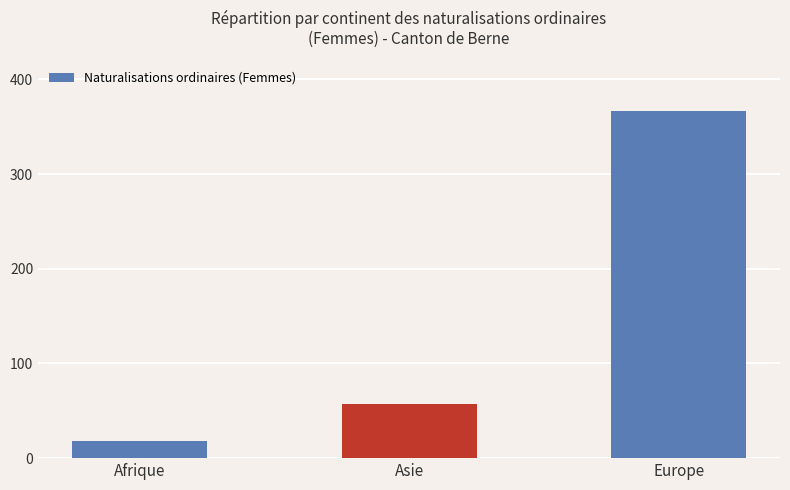

What is the greatest value displayed?

366